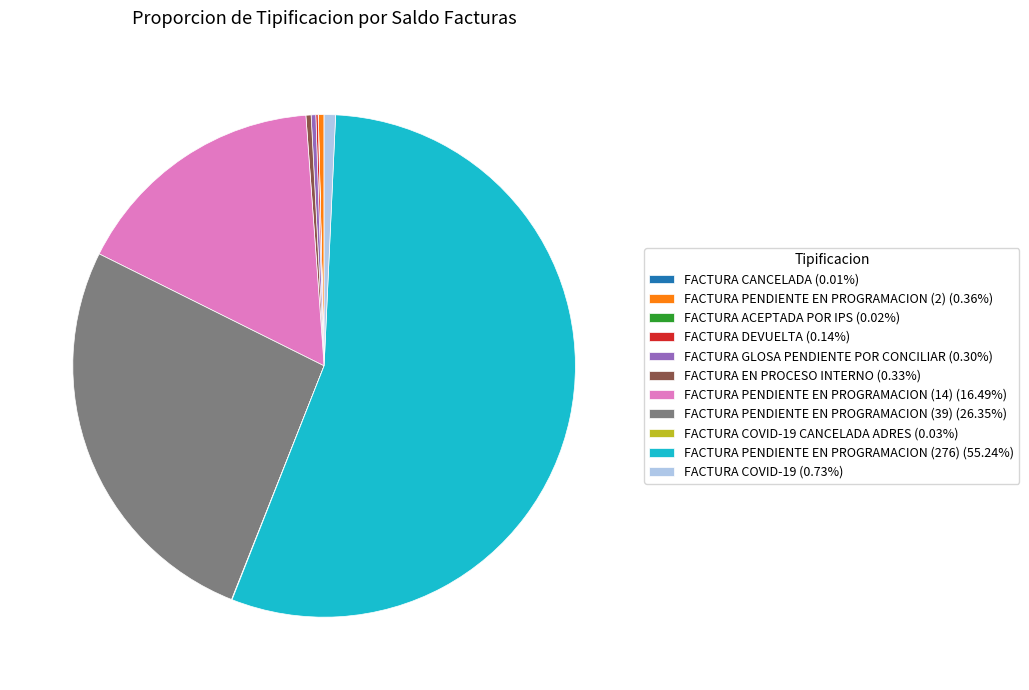

Does any single category account for the majority?

Yes